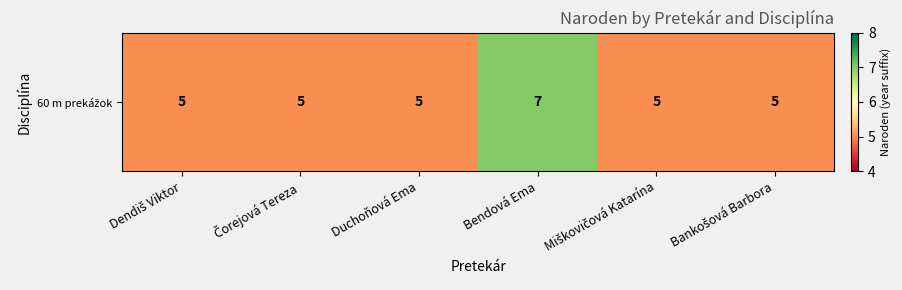

Rank the categories by value from lowest to highest.

Dendiš Viktor, Čorejová Tereza, Duchoňová Ema, Miškovičová Katarína, Bankošová Barbora, Bendová Ema